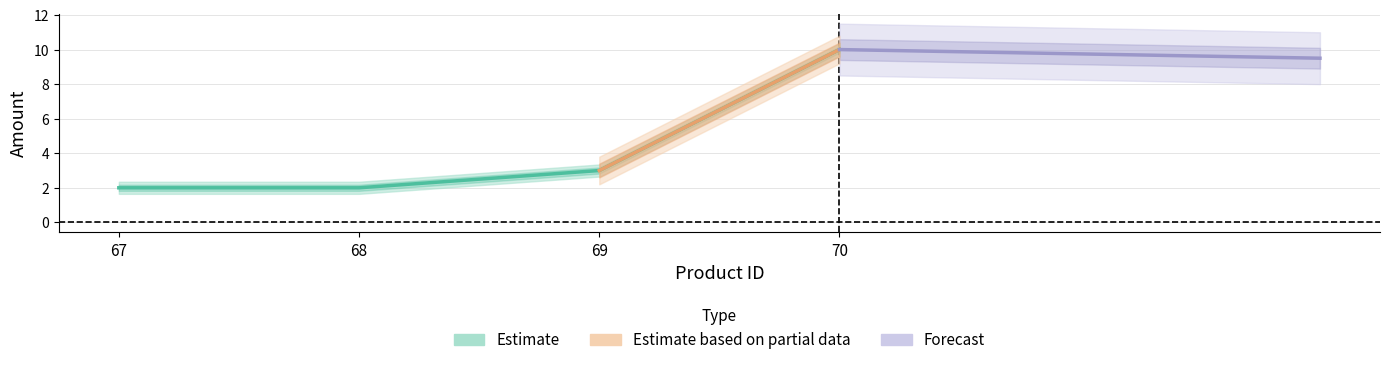

At which category does the chart reach its minimum across all series?

67